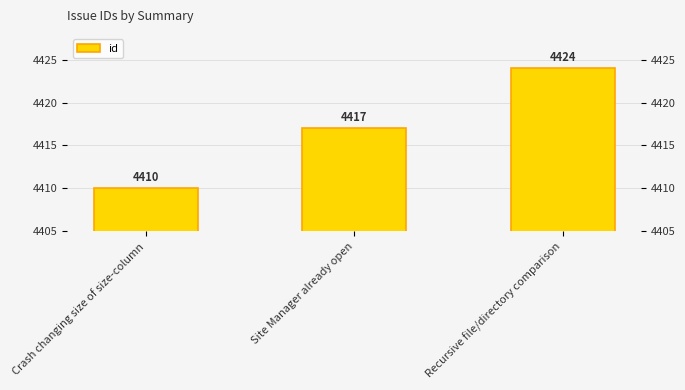

Rank the categories by value from highest to lowest.

Recursive file/directory comparison, Site Manager already open, Crash changing size of size-column